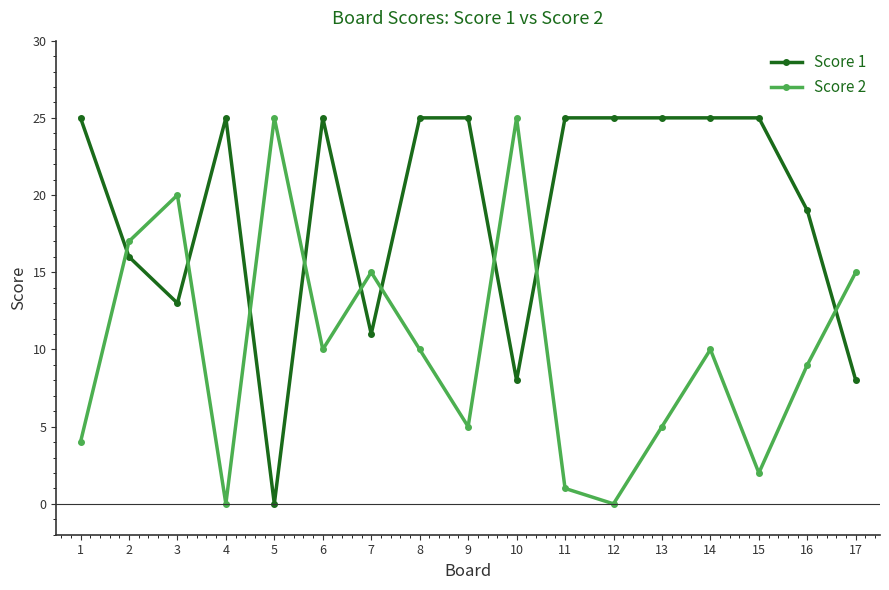

What is the difference between the maximum and minimum values in the Score 2 series?

25